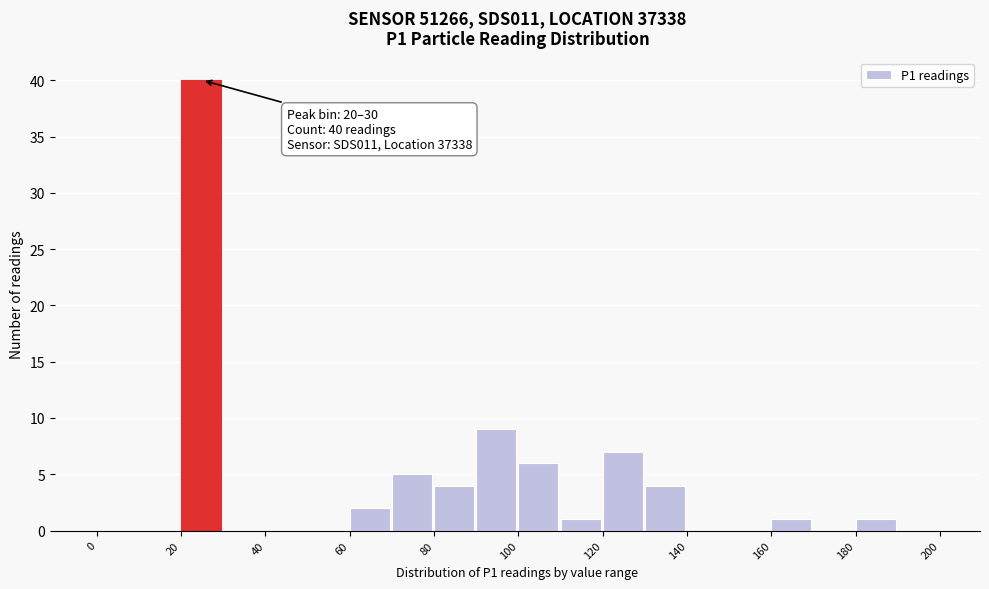

Which range on the x-axis has the tallest bar?

20 to 30